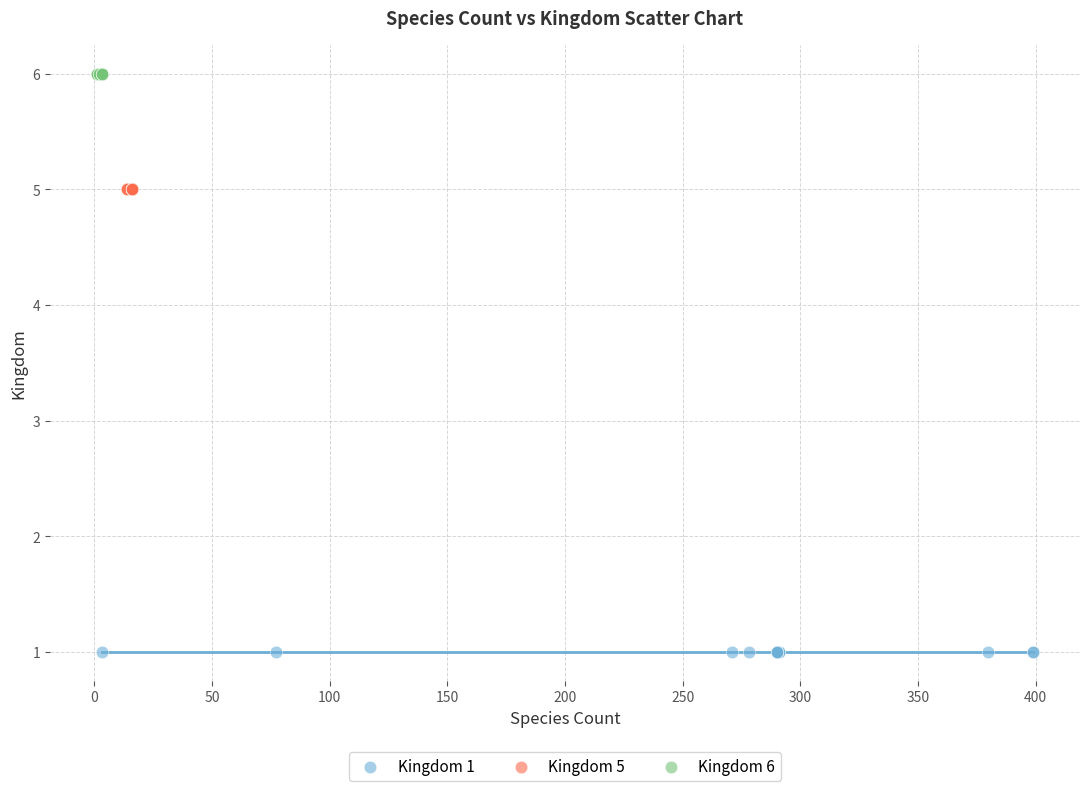

Which series contains the lowest Y value?

Kingdom 1